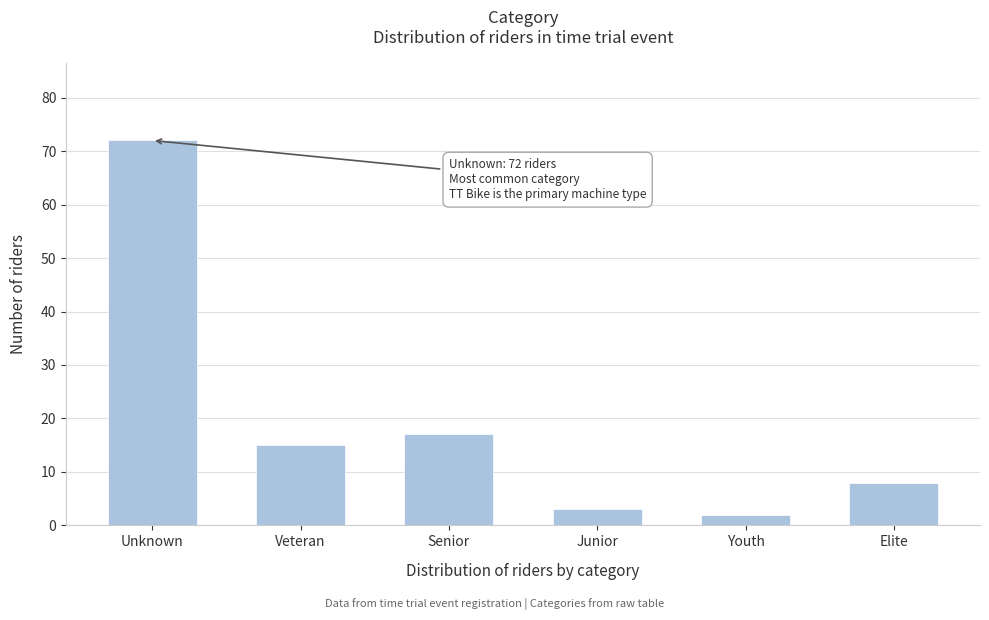

Reading left to right, transcribe all the data shown in this chart.

72	15	17	3	2	8